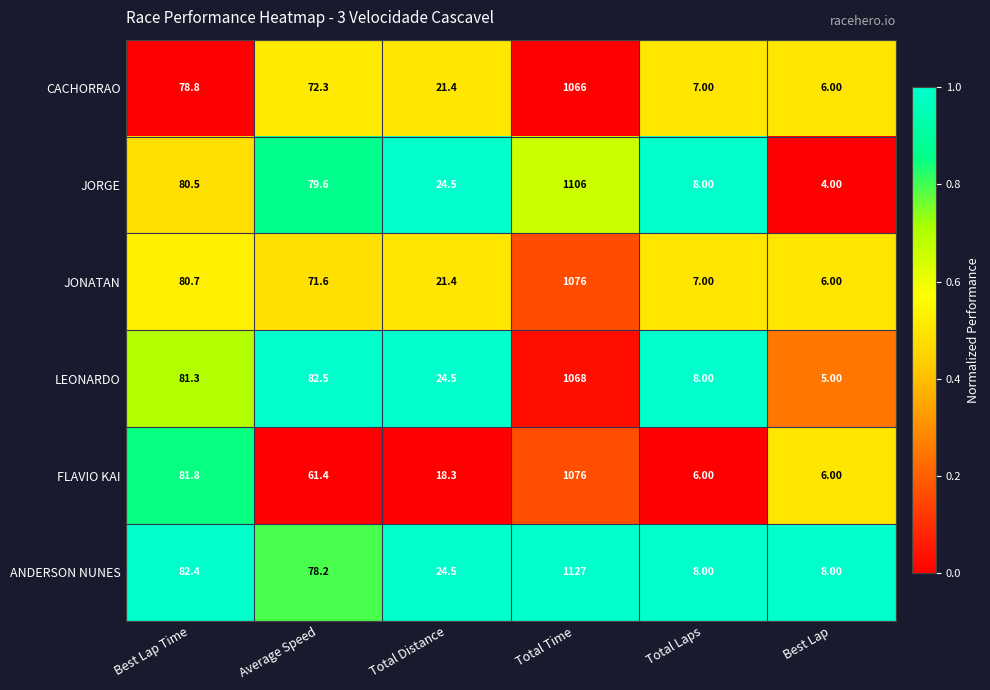

Which series has the widest spread of values?

ANDERSON NUNES